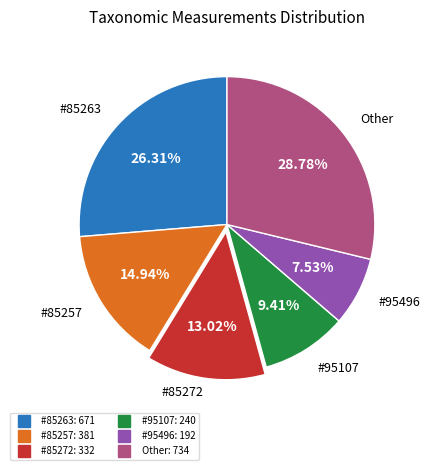

Does any single category account for the majority?

No